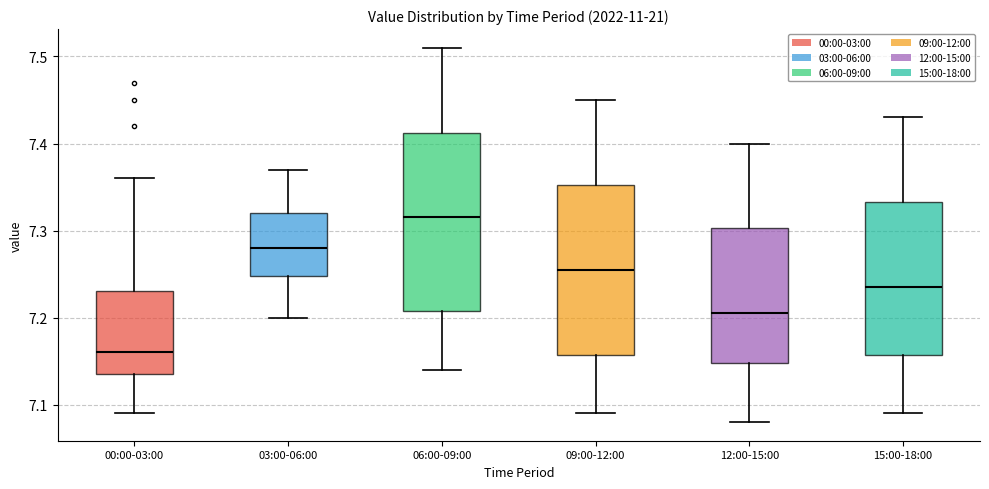

Which box has the lowest median line?

00:00-03:00